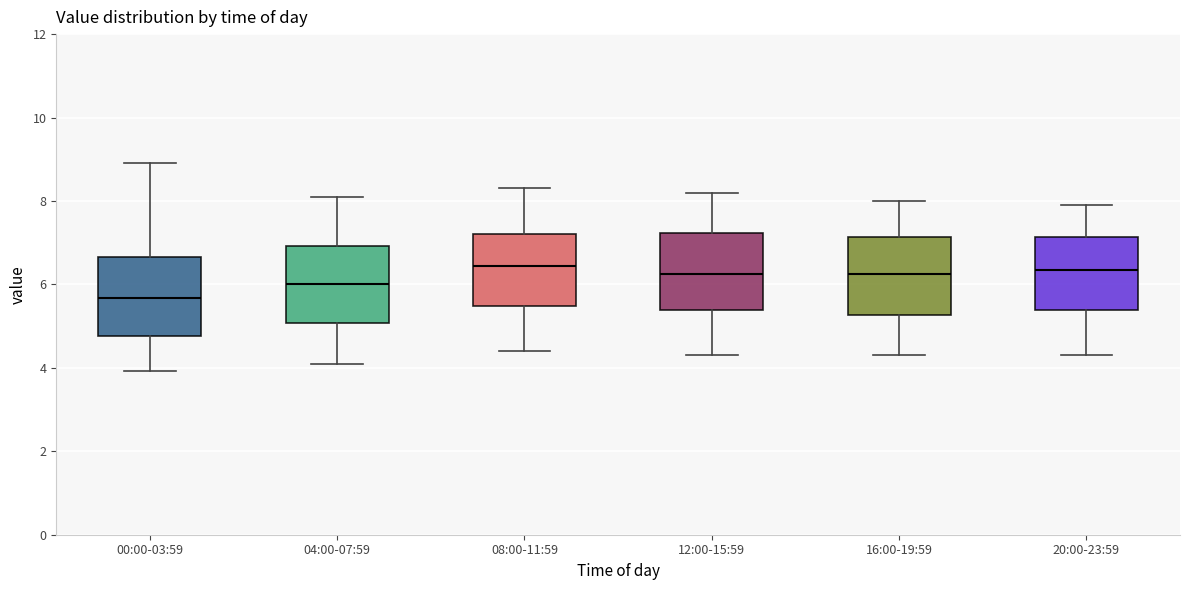

Which box has the lowest median line?

00:00-03:59